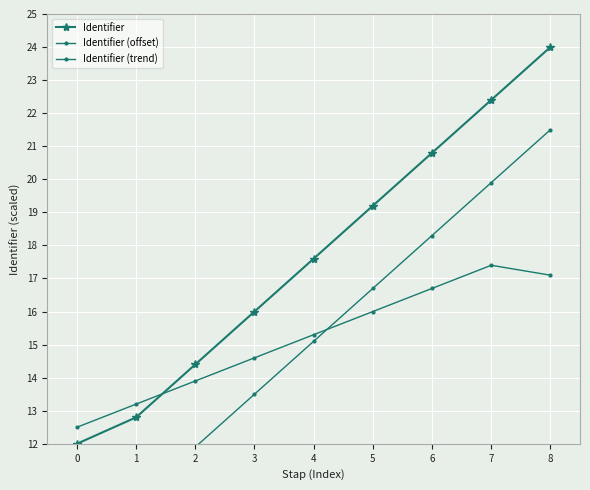

True or false: Identifier has more than 2 points higher than both neighbors.

False